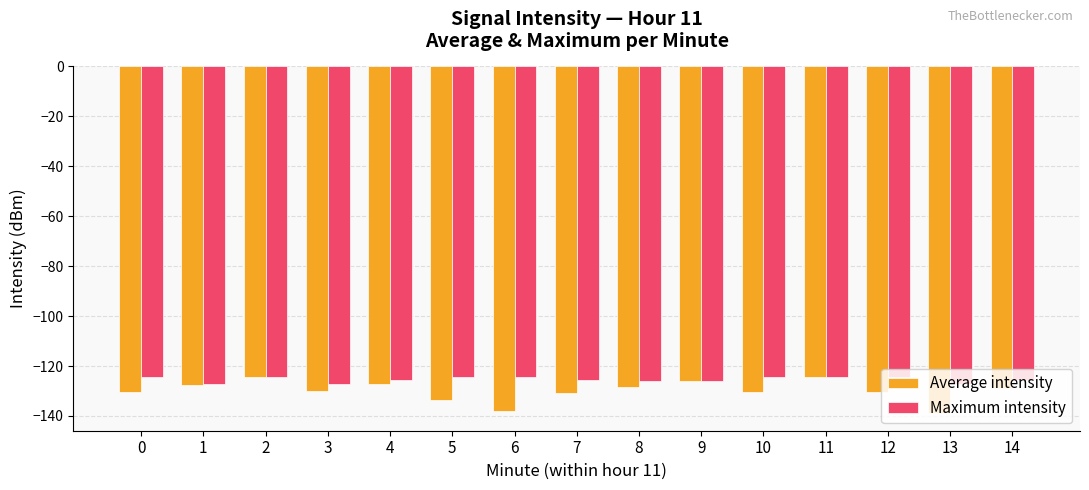

How many bars are there in each group?

2